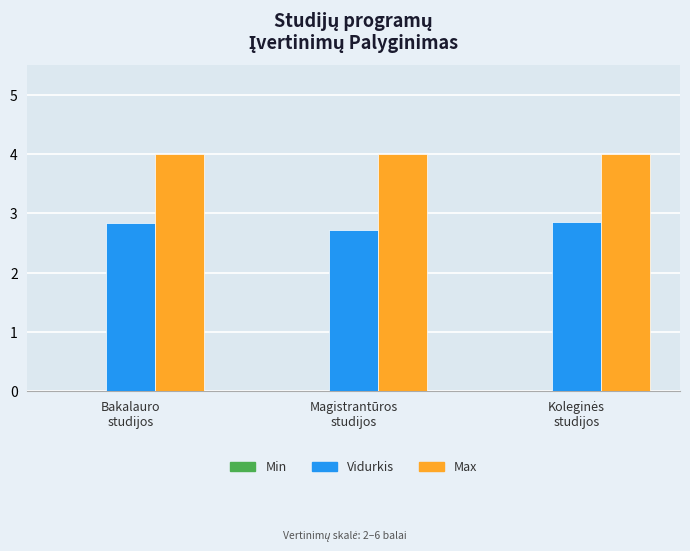

List the series in order of their peak value, highest first.

Max, Vidurkis